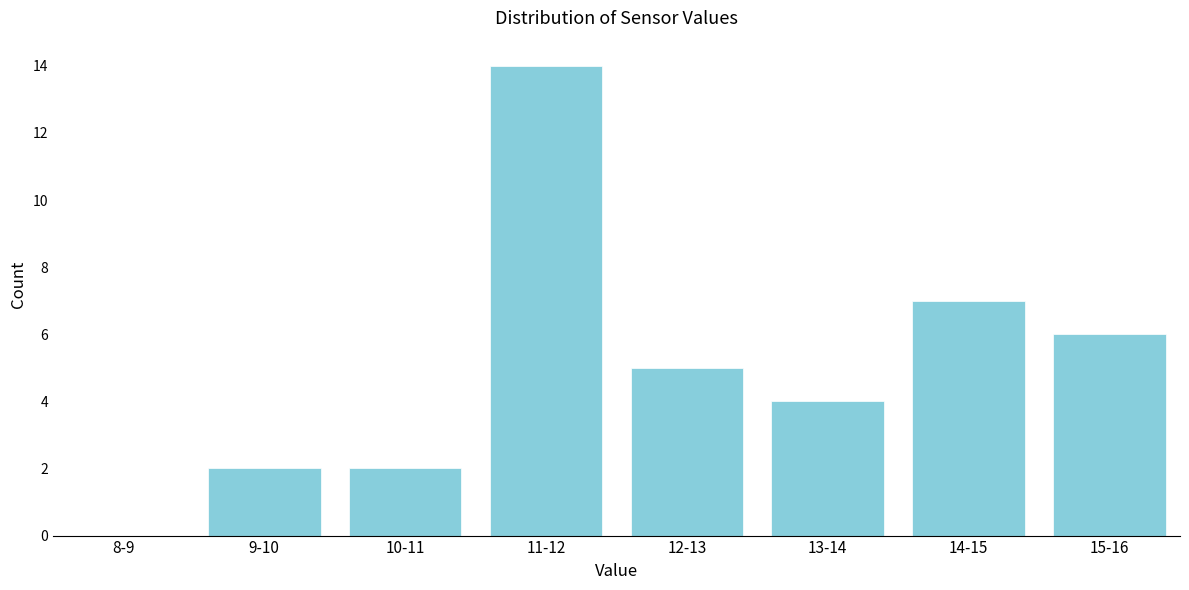

Reading left to right, what are all the values shown in this chart?

8-9=0	9-10=2	10-11=2	11-12=14	12-13=5	13-14=4	14-15=7	15-16=6